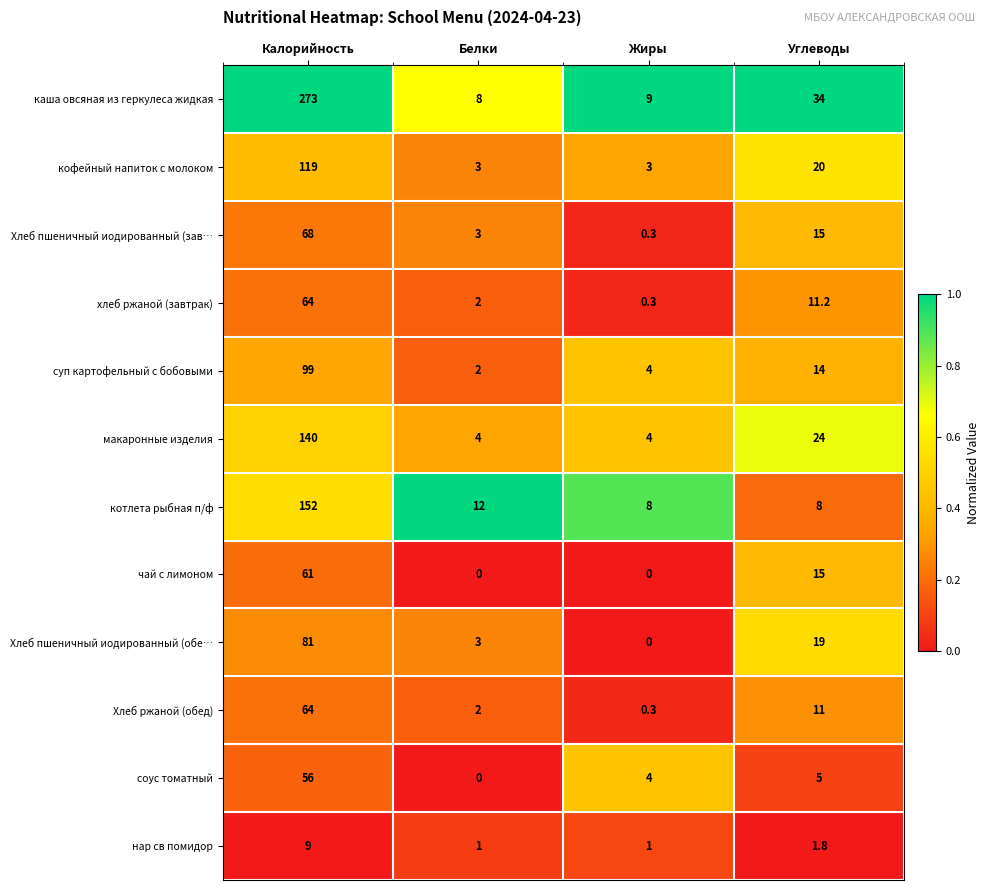

What is the difference between the second highest and minimum values in the соус томатный series?

5.0